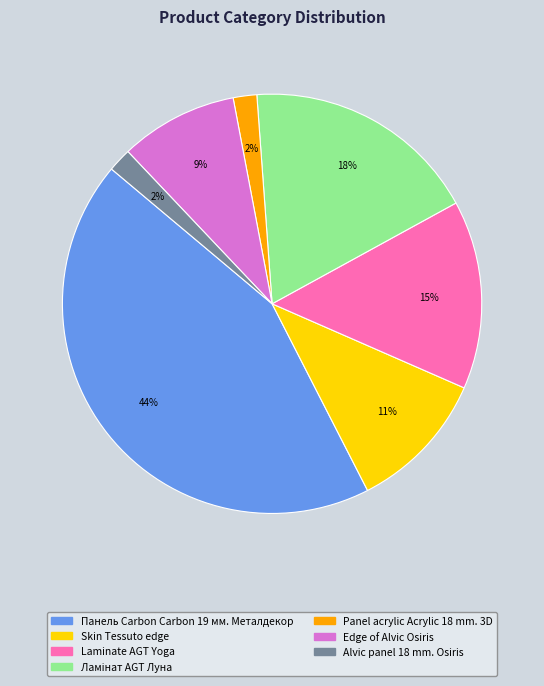

Which has a higher value, Laminate AGT Yoga or Edge of Alvic Osiris?

Laminate AGT Yoga